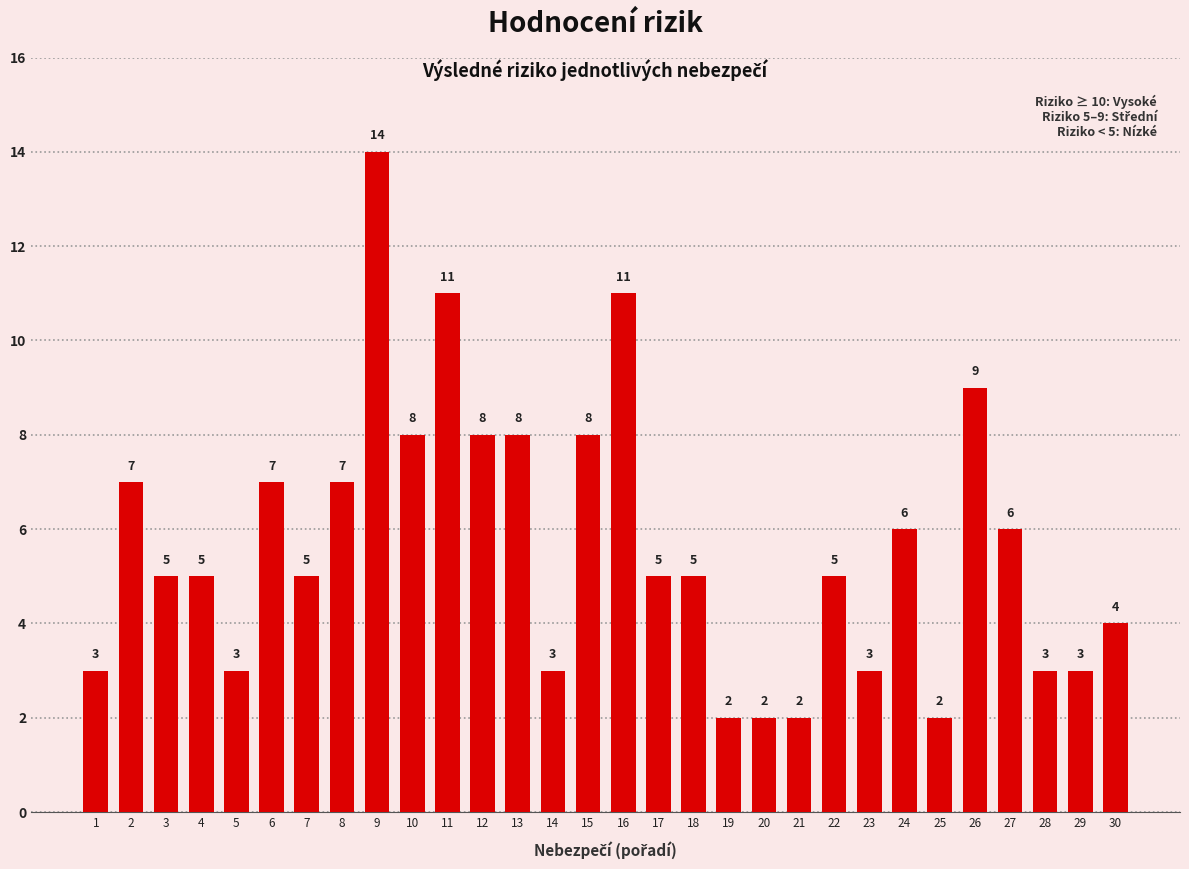

Does the chart contain any negative values?

No